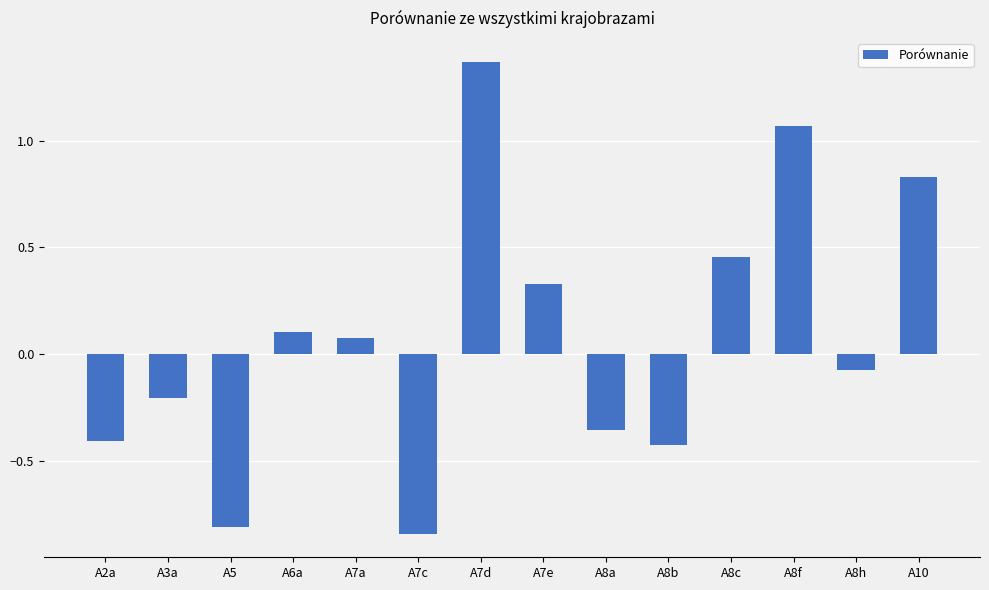

What is the label of the 4th bar from the right?

A8c